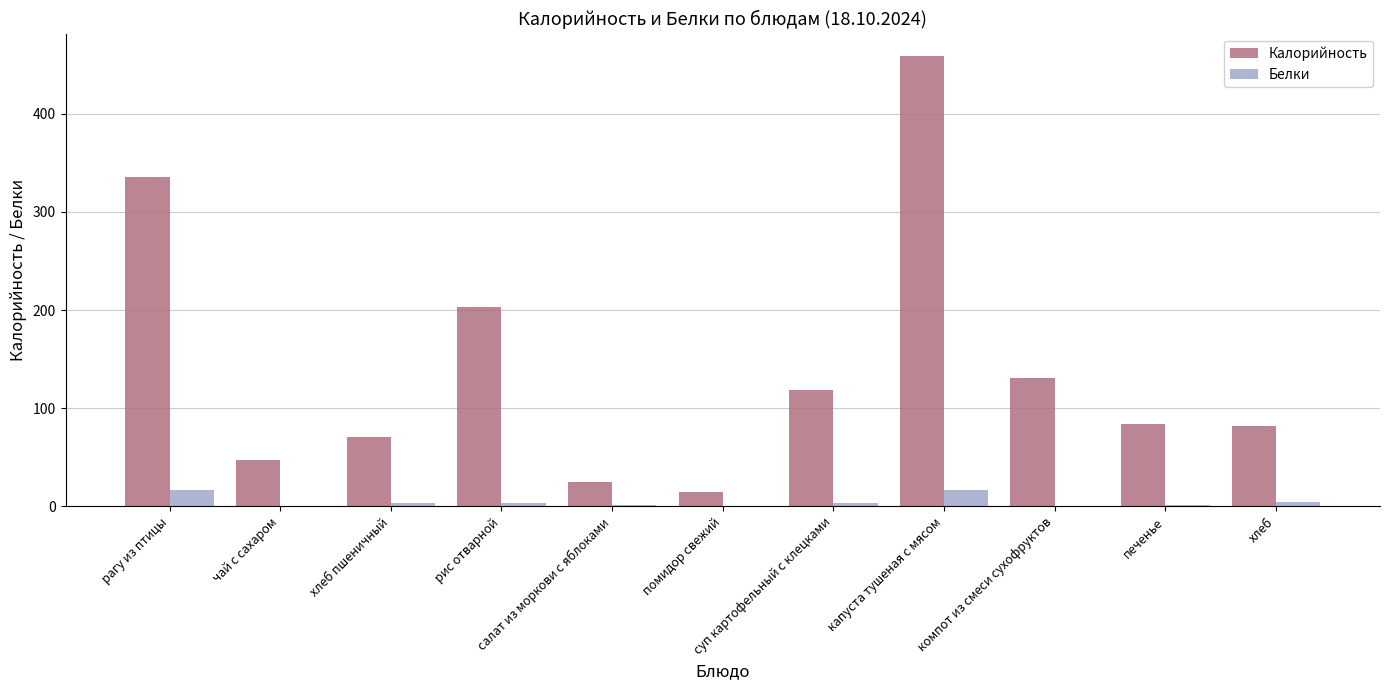

Which series has the largest total across all categories?

Калорийность